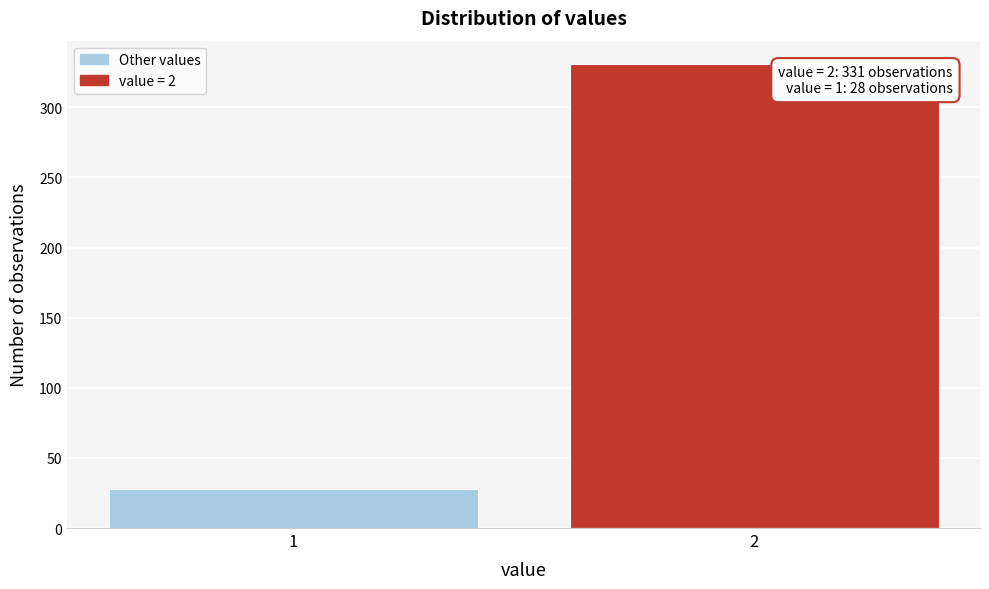

Reading right to left, transcribe all the data shown in this chart.

2=331	1=28